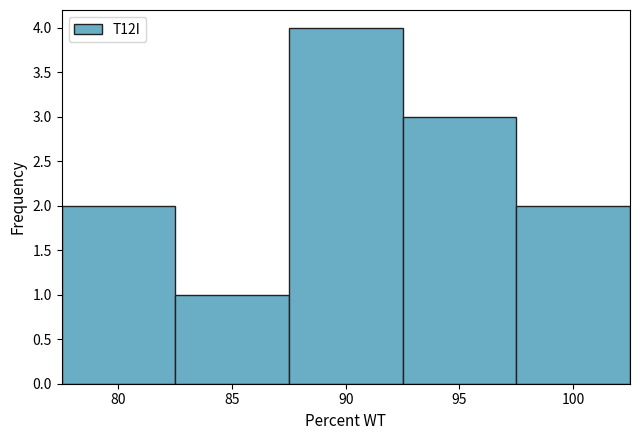

Over which range of the x-axis is the bar tallest?

87.5 to 92.5